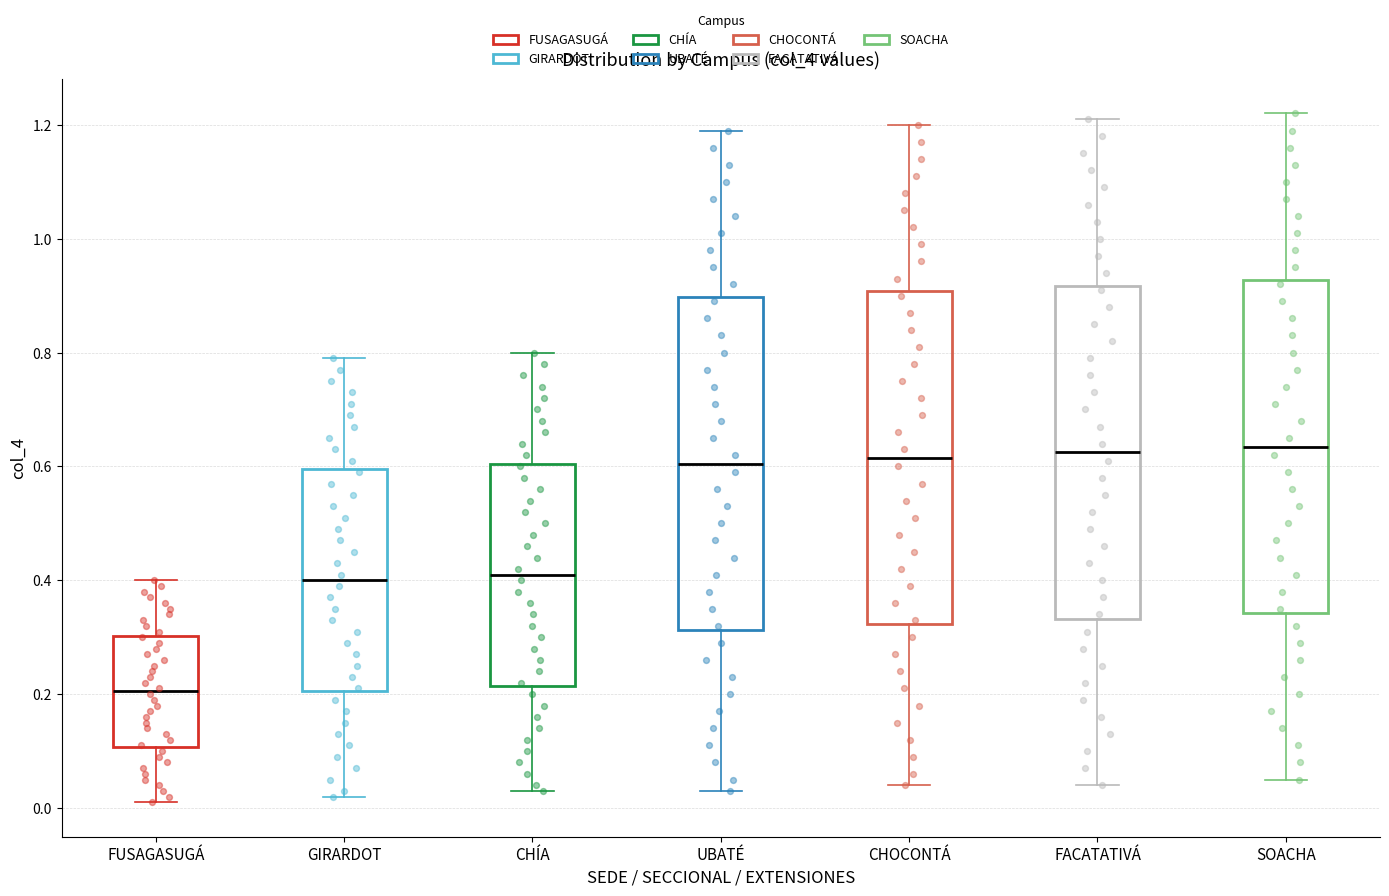

Where is the upper edge of the box for FUSAGASUGÁ on the y-axis? The values are not printed on the chart, so give them approximately, as read against the axis.

0.30